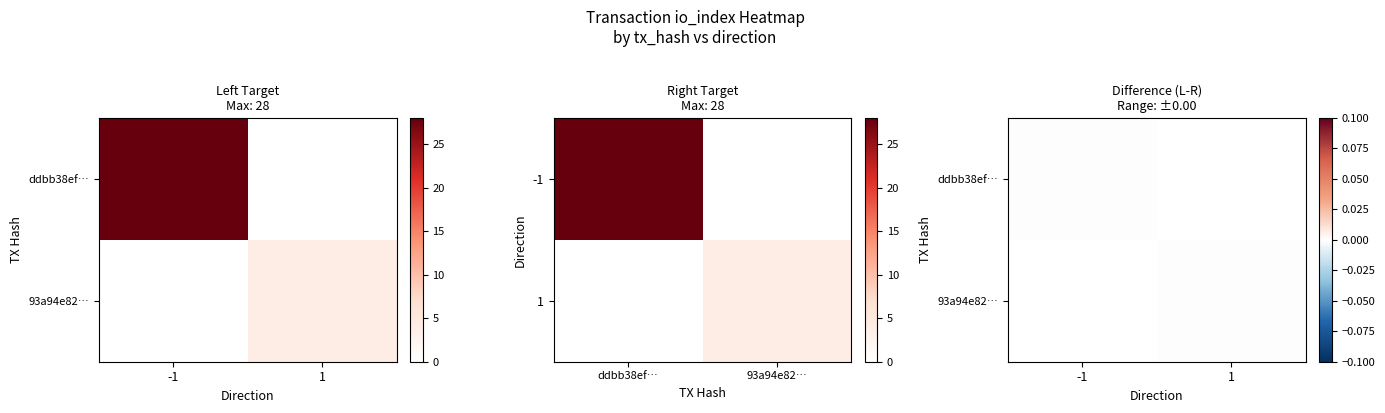

Reading left to right, what are all the values shown in this chart?

ddbb38ef024f176969c072af38e3e11df3ee7a3: direction=-1	io_index=28
93a94e82a651b65f0dfce9afcdc0f34fd1a5e26: direction=1	io_index=4